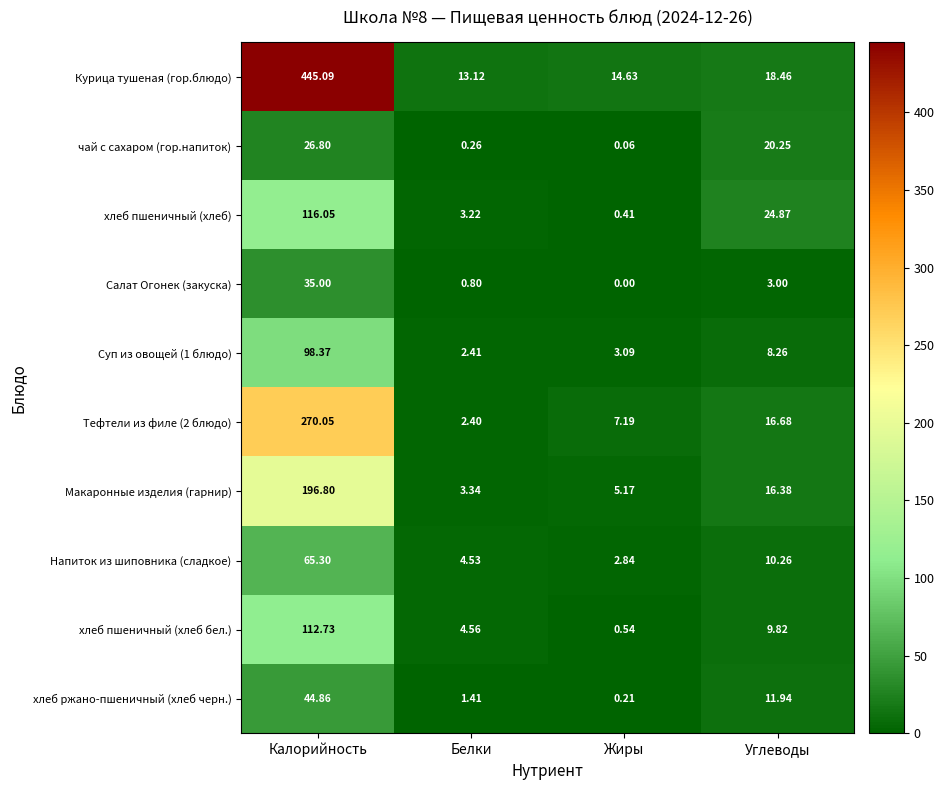

Count the number of data series in this chart.

10